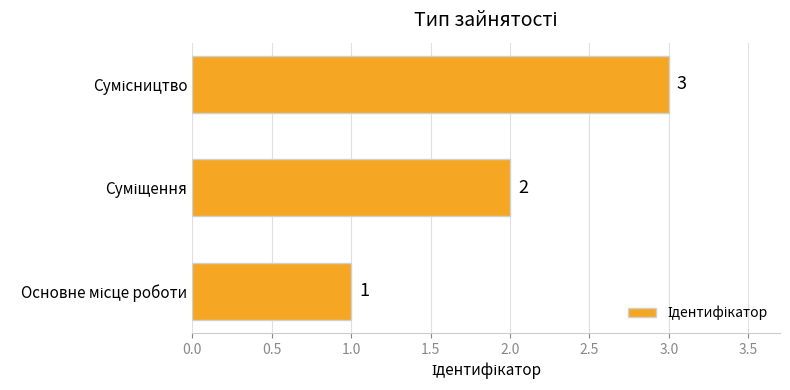

What is the maximum value shown in the chart?

3